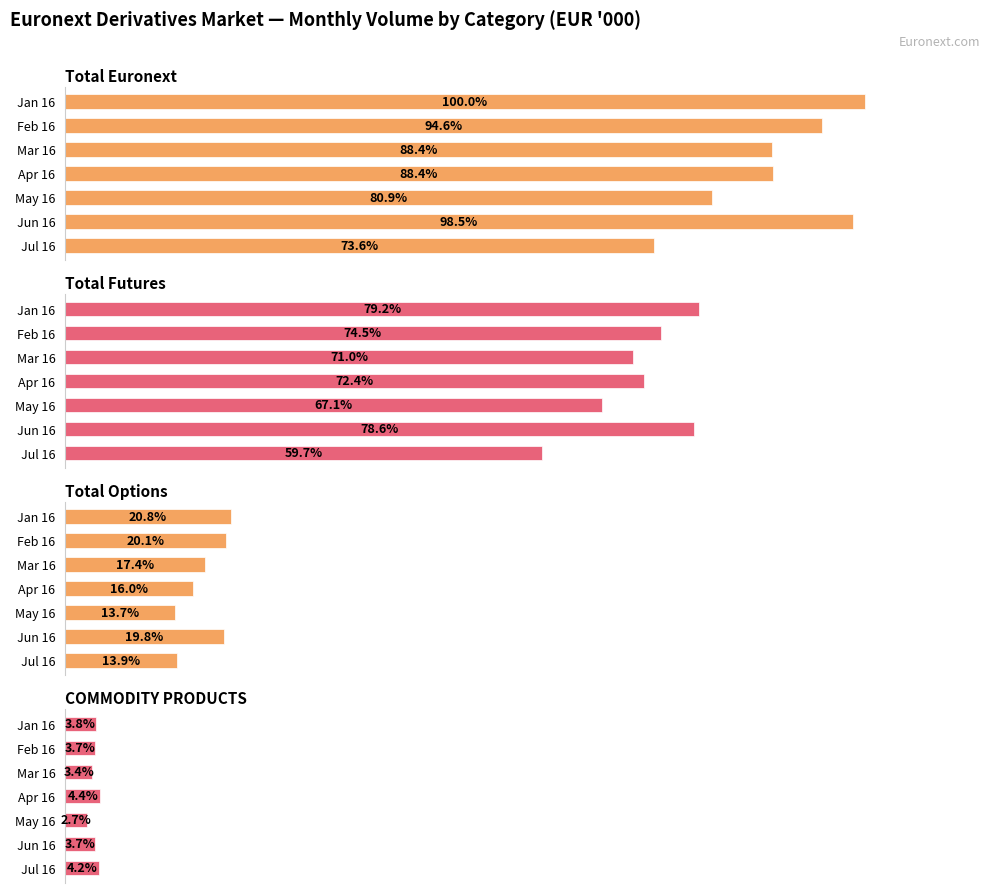

Count the number of categories in the chart.

7